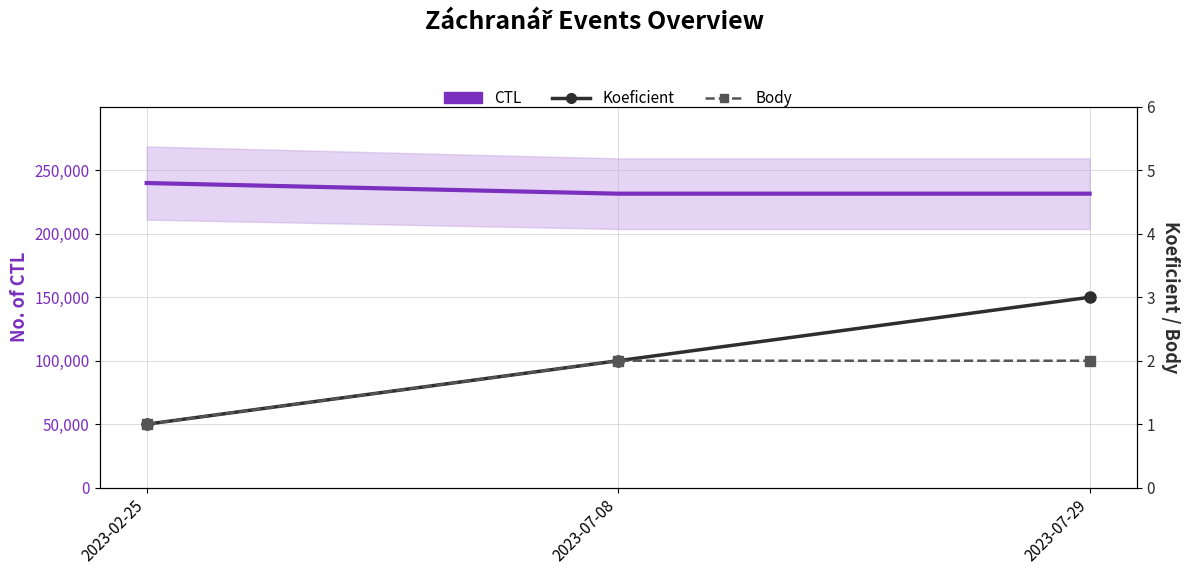

What is the difference between the highest and lowest values at 2023-02-25?

239902